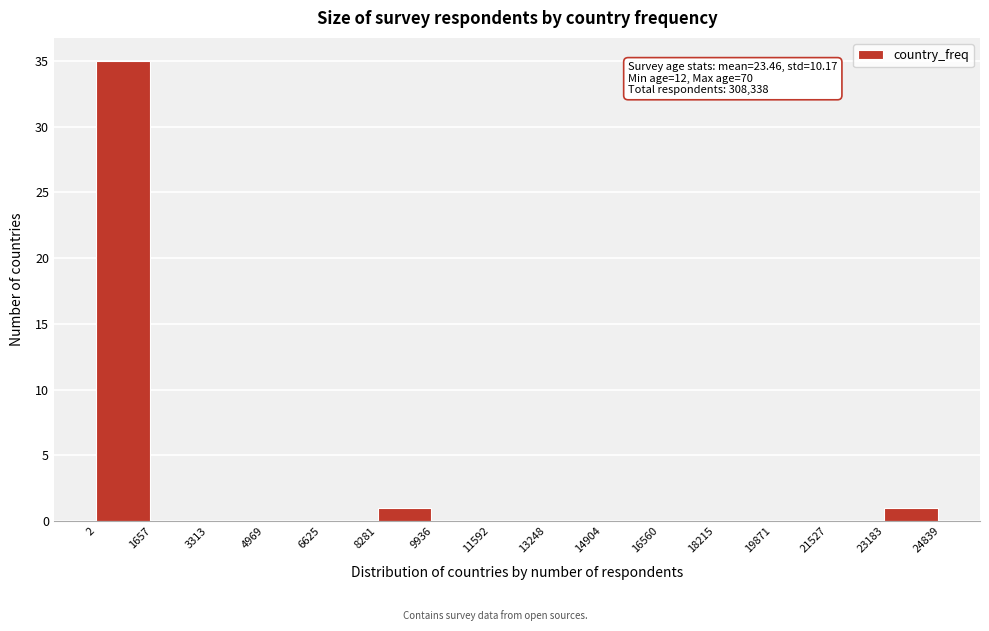

Which range on the x-axis has the tallest bar?

2 to 1657